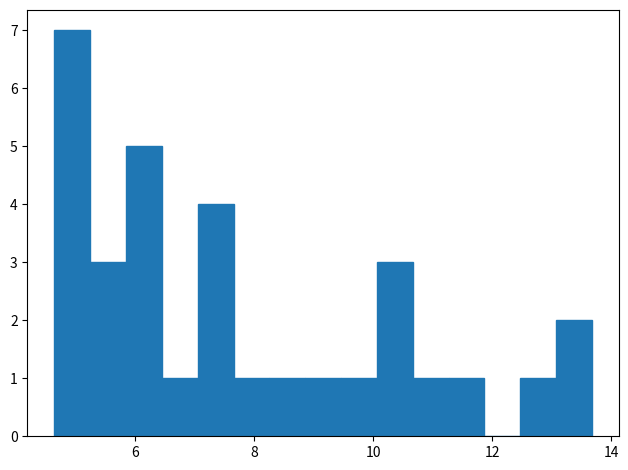

Read against the x-axis, roughly where is the centre of the tallest bar?

5.0